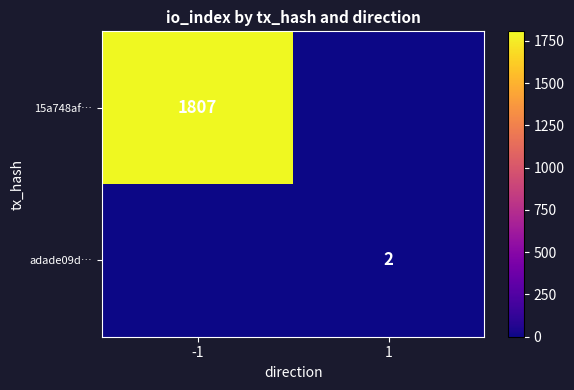

What is the spread (max minus min) of values at -1?

1807